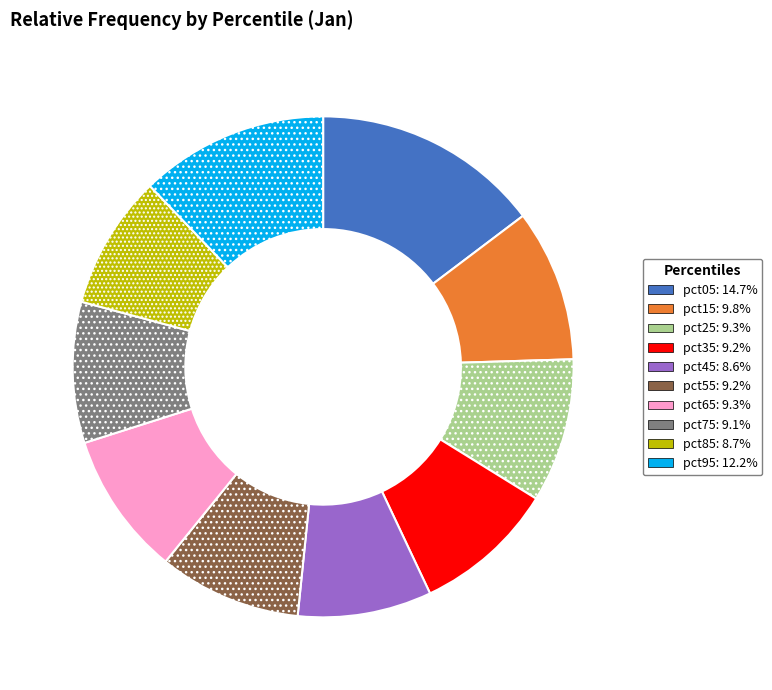

Which slice is the largest?

pct05